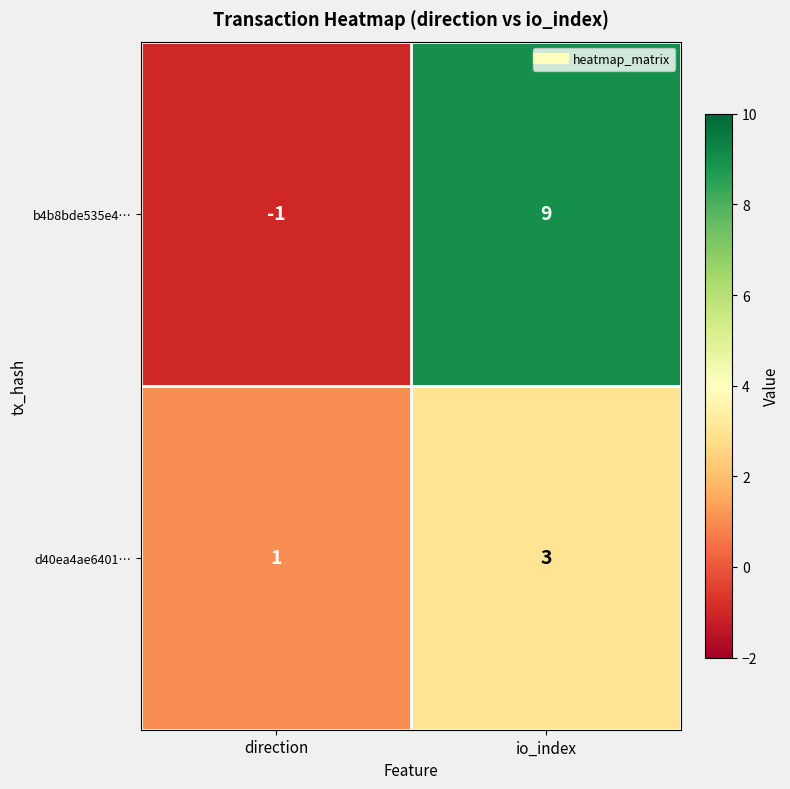

Which series changed the most between direction and io_index?

b4b8bde535e4…